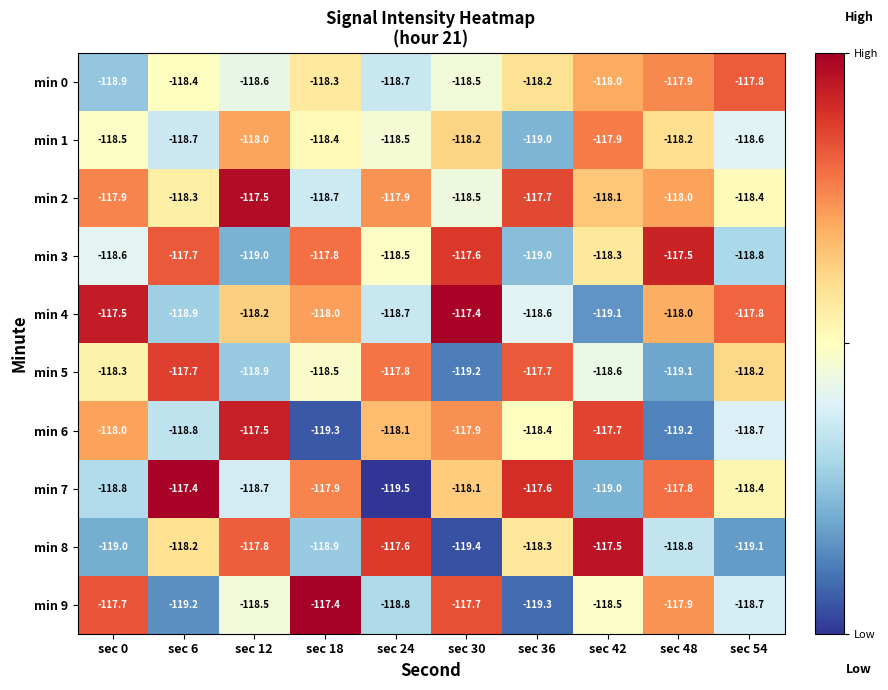

What is the difference between the maximum and minimum values in the min 1 series?

1.1